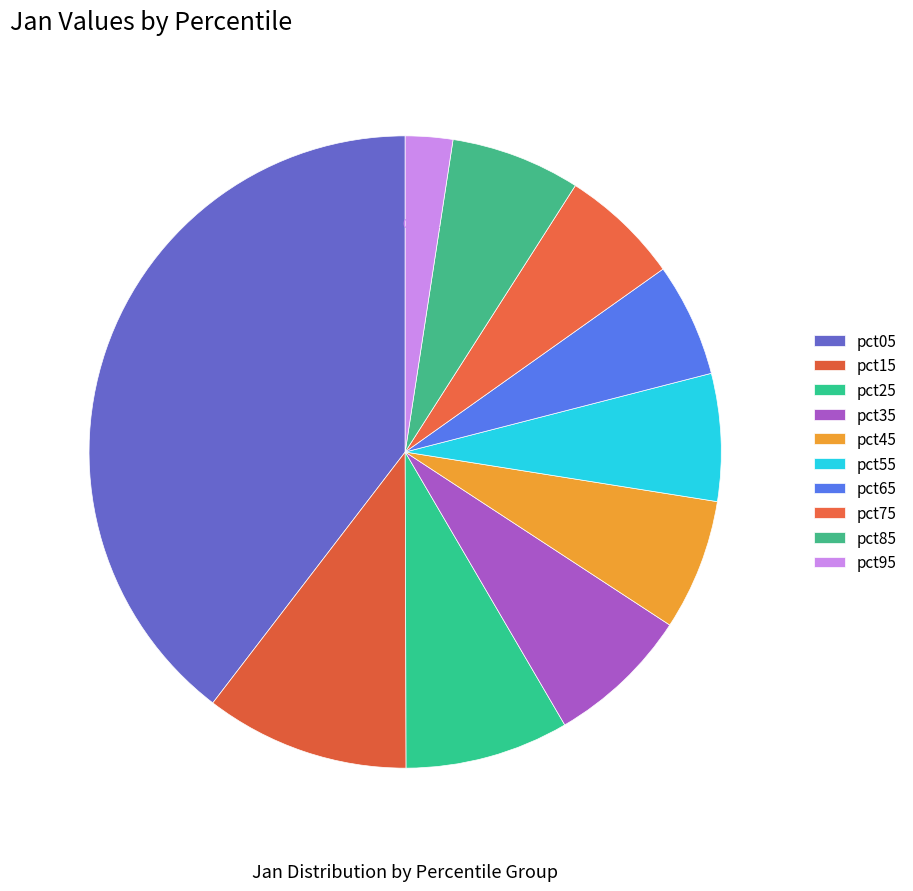

True or false: pct95 accounts for 2% of the total.

True